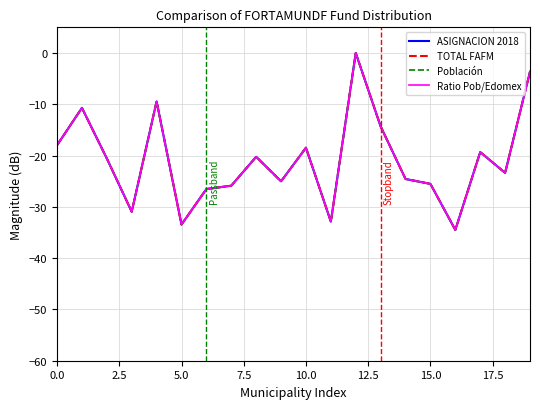

Which series has the largest total across all categories?

Población